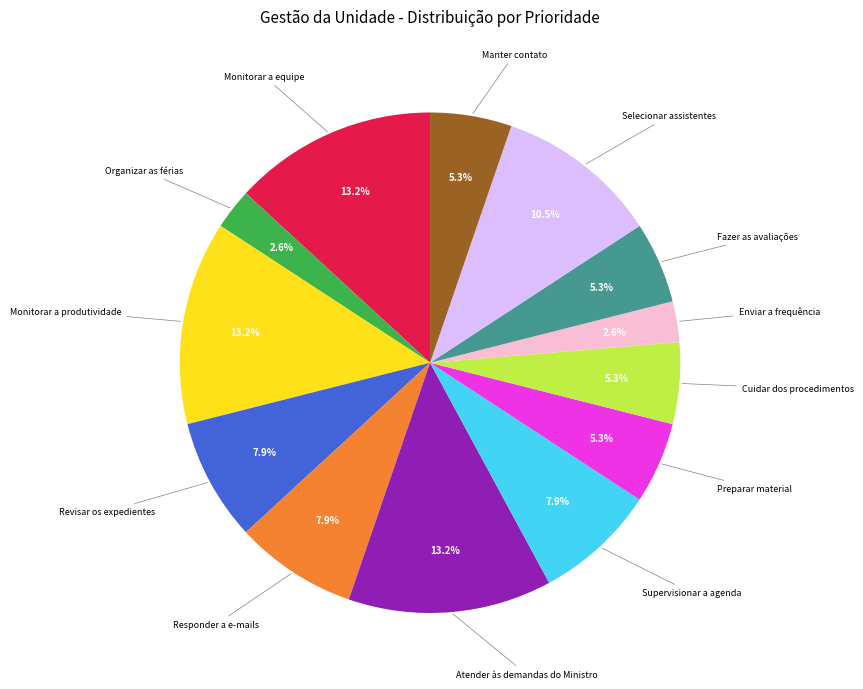

Does any single category account for the majority?

No